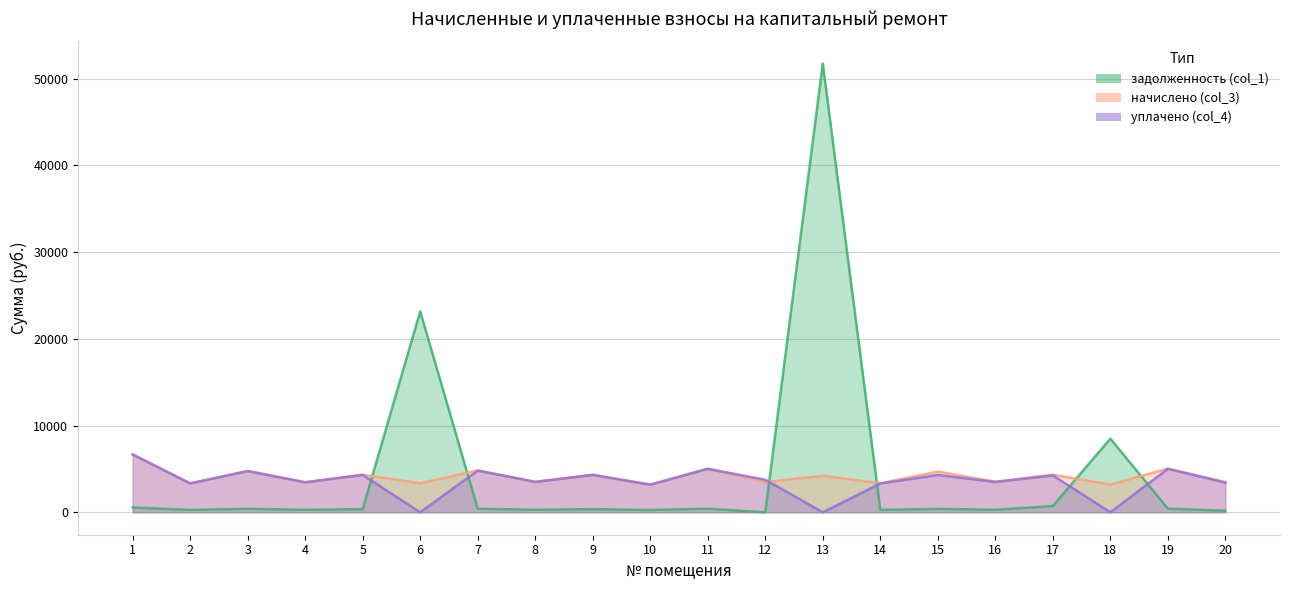

In задолженность (col_1), how many points are lower than both neighbors (excluding endpoints)?

7